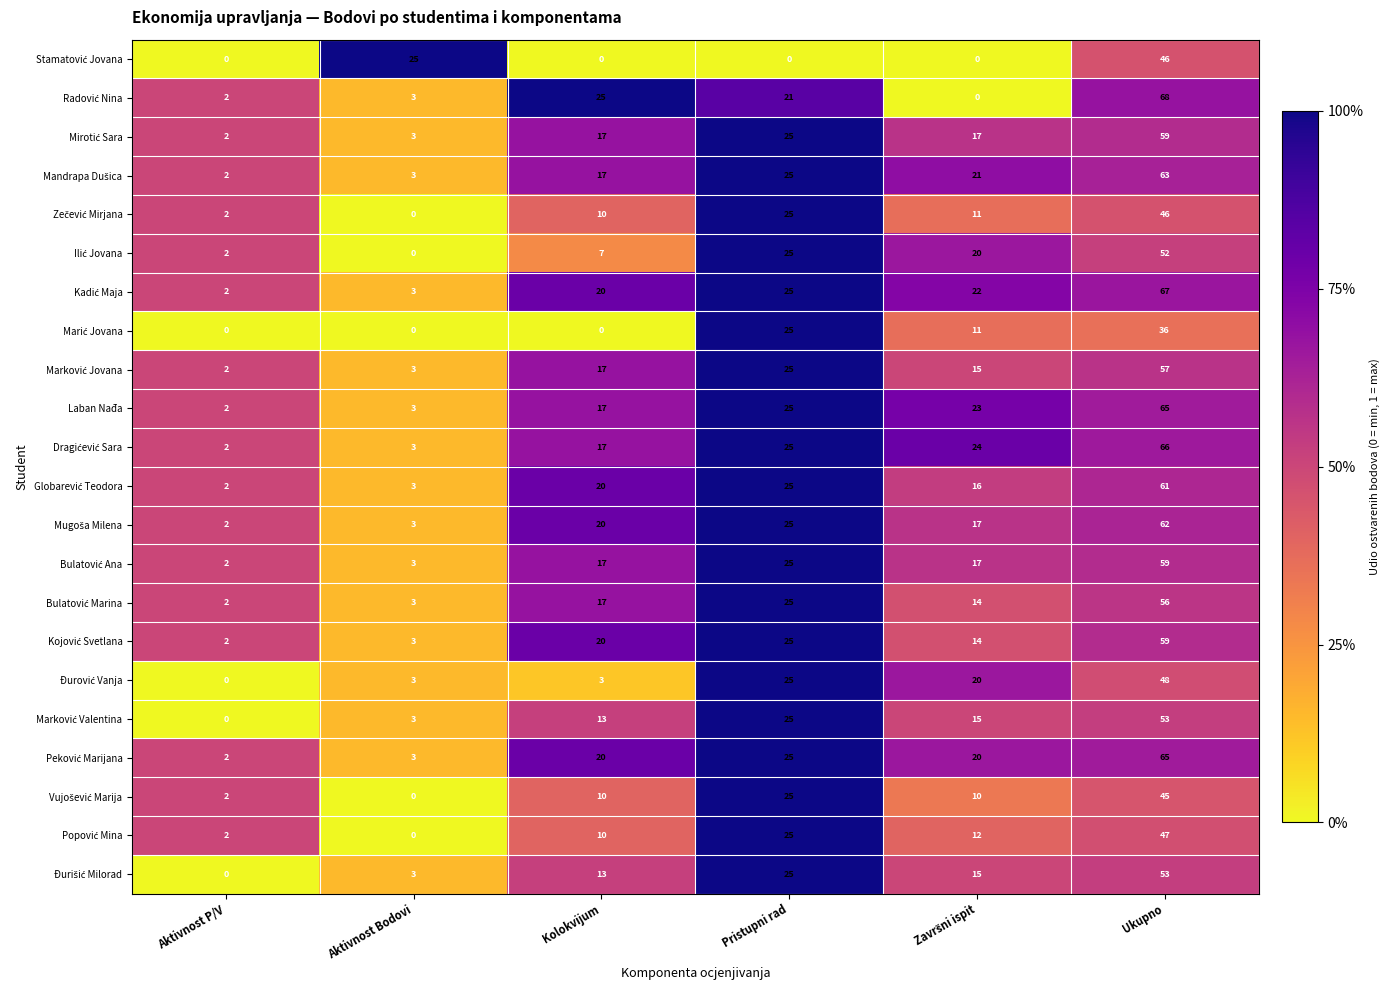

At which category is the sum across all series the highest?

Ukupno